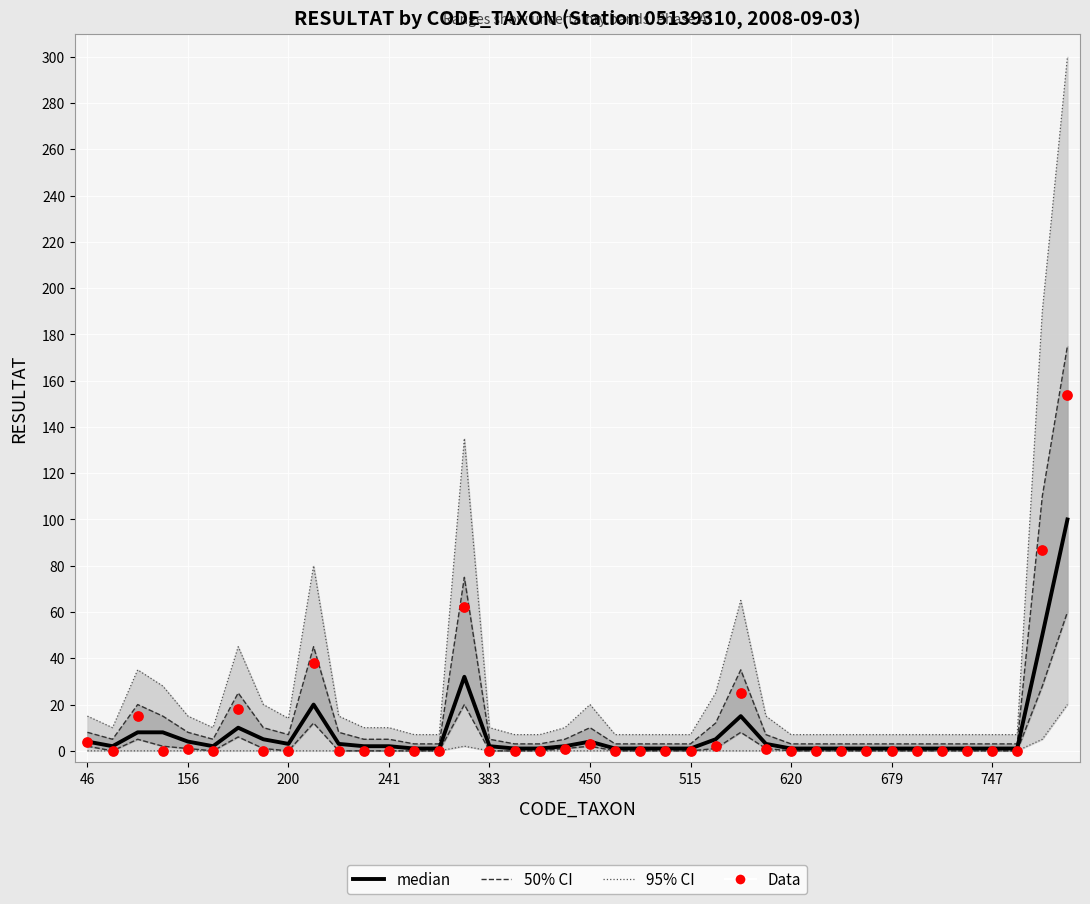

What is the total value across all series at 11?

2